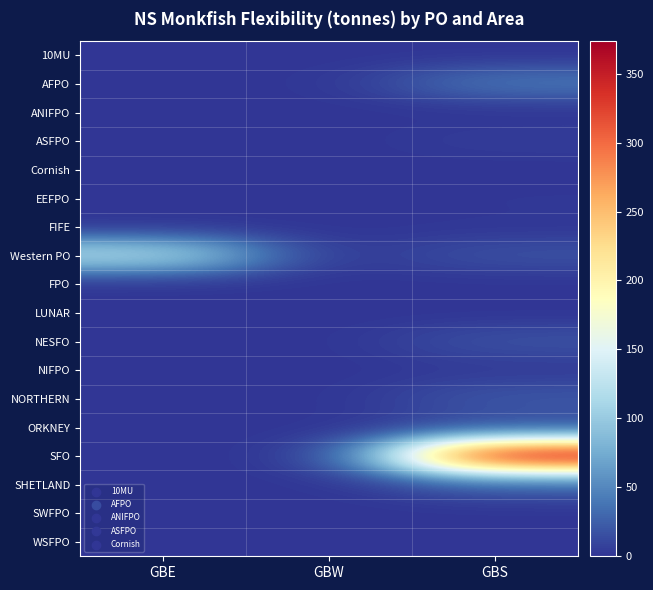

Rank the series by their maximum value, from lowest to highest.

10MU, ANIFPO, SWFPO, FPO, LUNAR, WSFPO, Cornish, FIFE, EEFPO, NIFPO, ASFPO, ORKNEY, NESFO, NORTHERN, SHETLAND, AFPO, Western PO, SFO